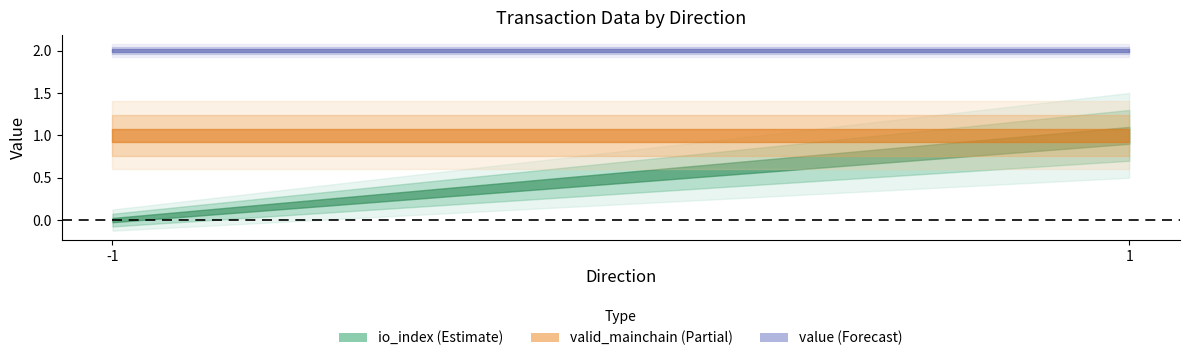

What is the sum of all io_index values?

1.0